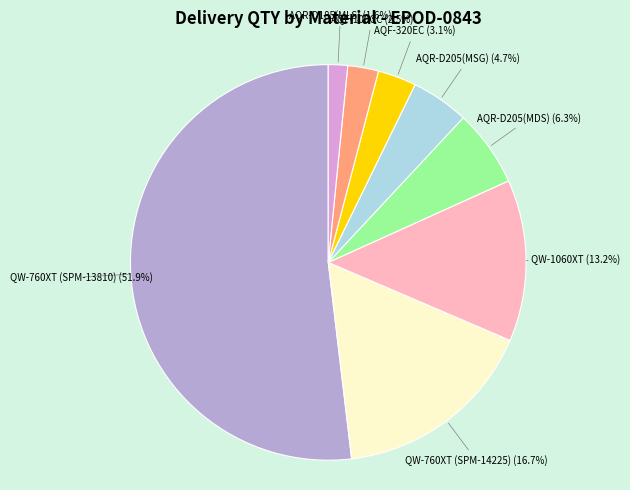

What is the majority slice?

QW-760XT (SPM-13810)